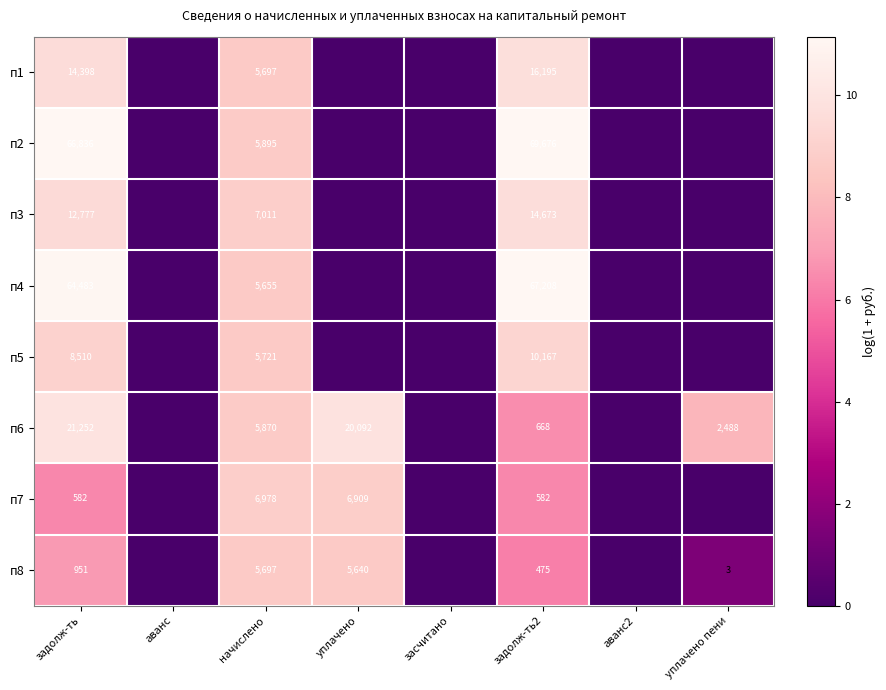

The value of п8 at задолж-ть2 is 329. True or false?

False